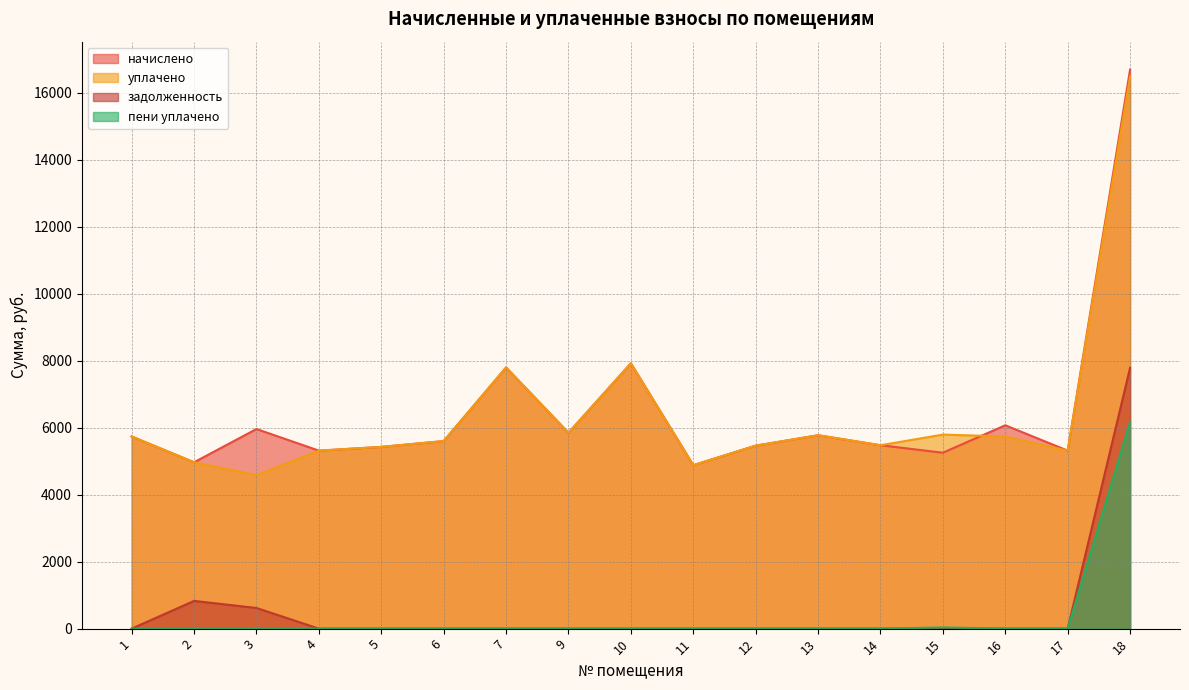

True or false: пени уплачено and уплачено cross at least once.

False